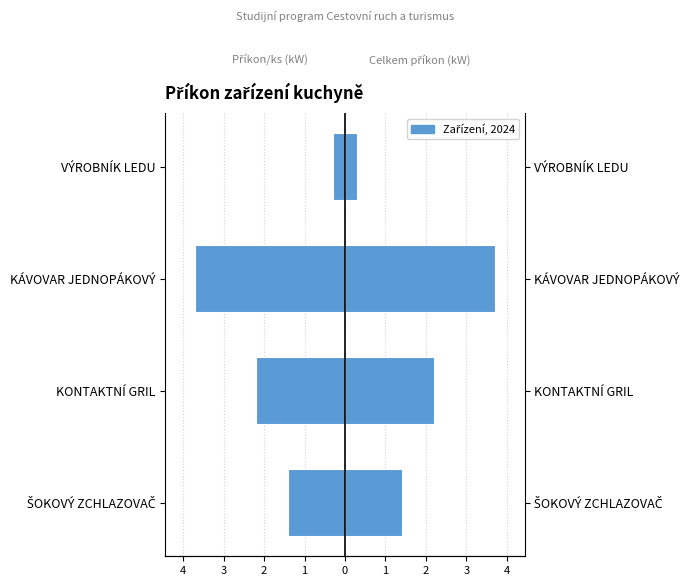

Are the bars grouped side by side (vs. stacked)?

Yes